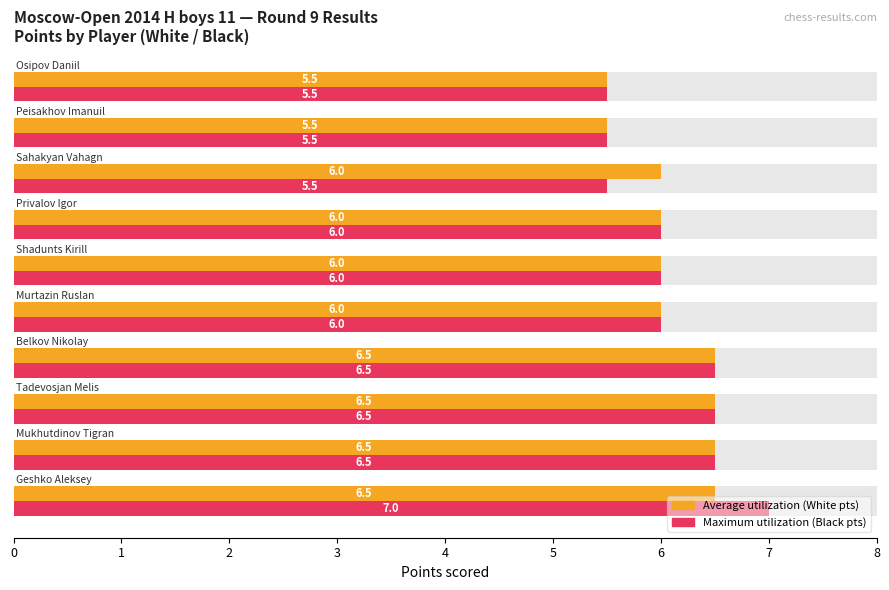

Which series has the widest spread of values?

Points (Black)